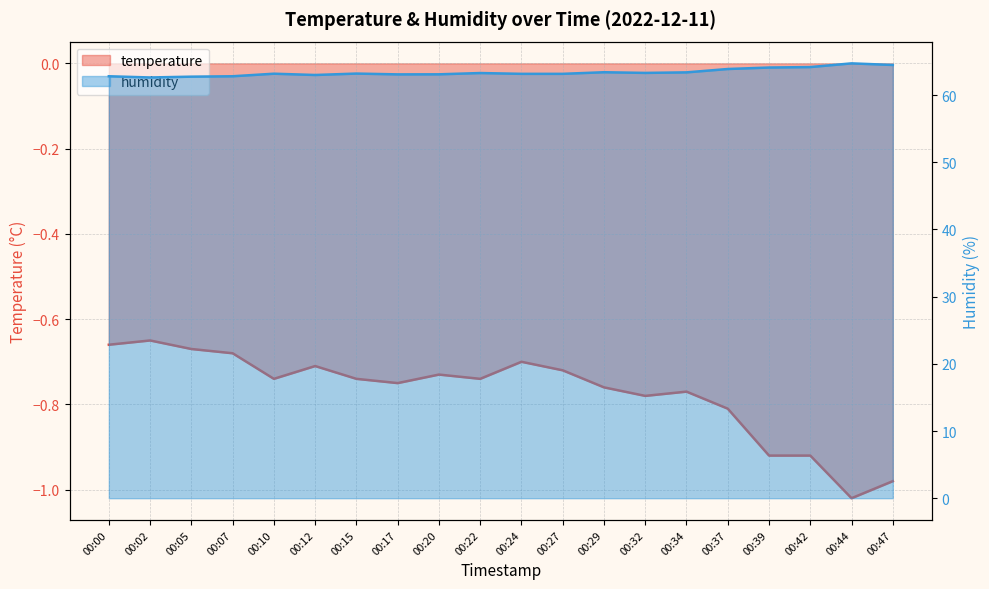

The temperature series shows -1.0 at 00:47. True or false?

True